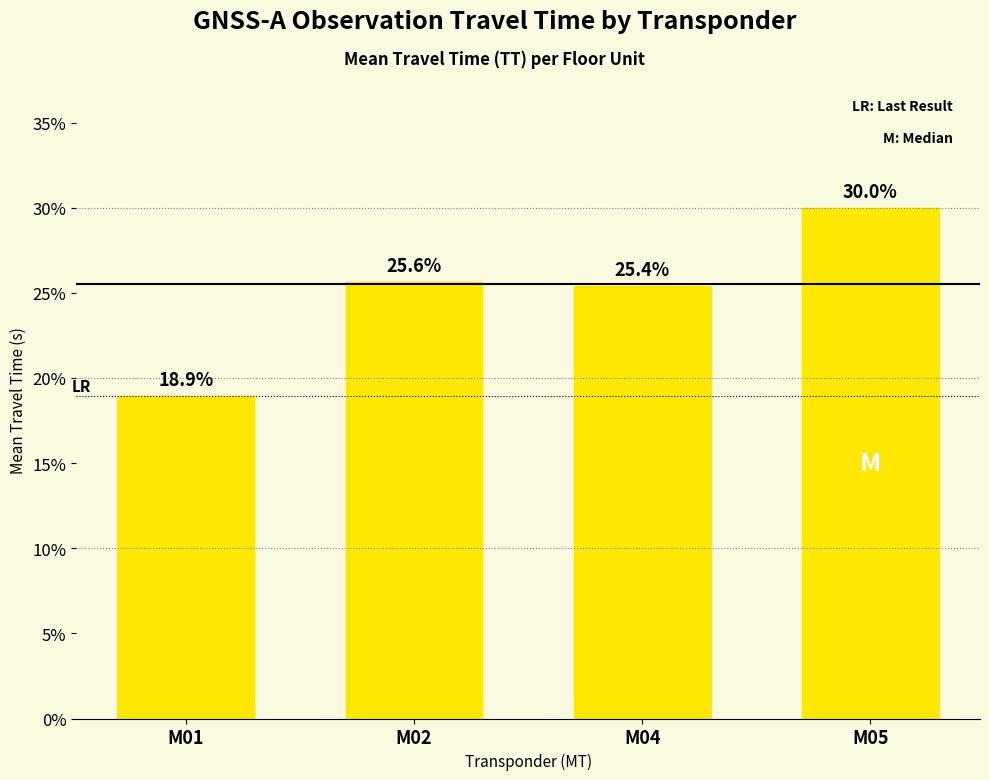

Reading left to right, transcribe all the data shown in this chart.

18.9	25.6	25.4	30.0